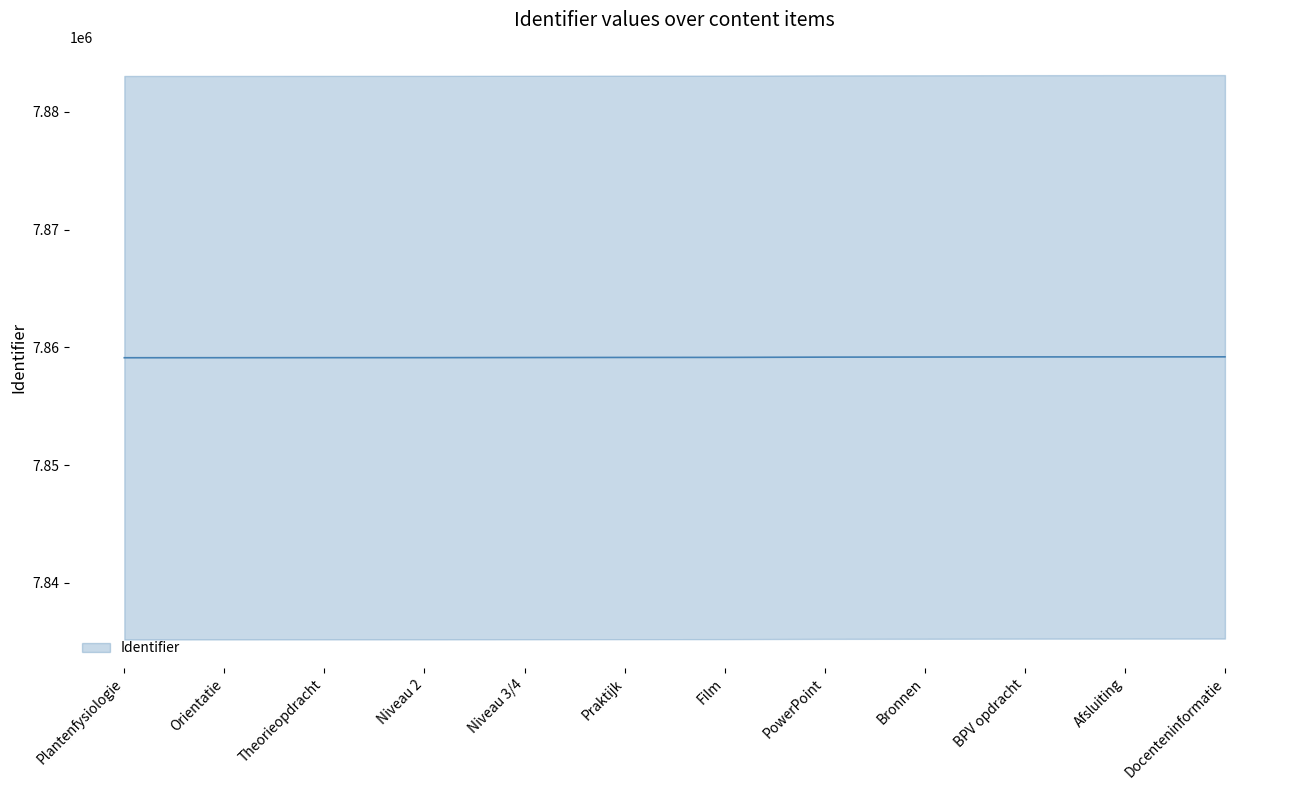

The chart shows a value of 7859124 at Plantenfysiologie. True or false?

True